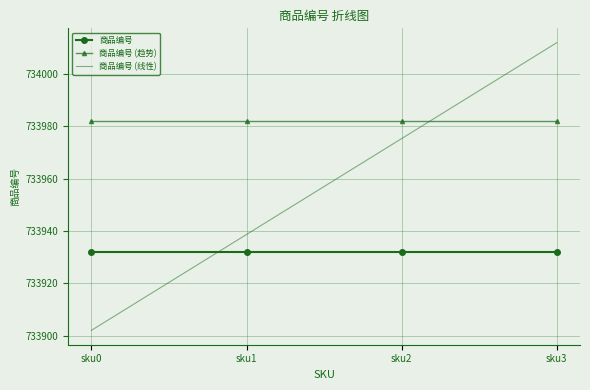

What is the difference between the 商品编号 (线性) values at sku2 and sku3?

36.7